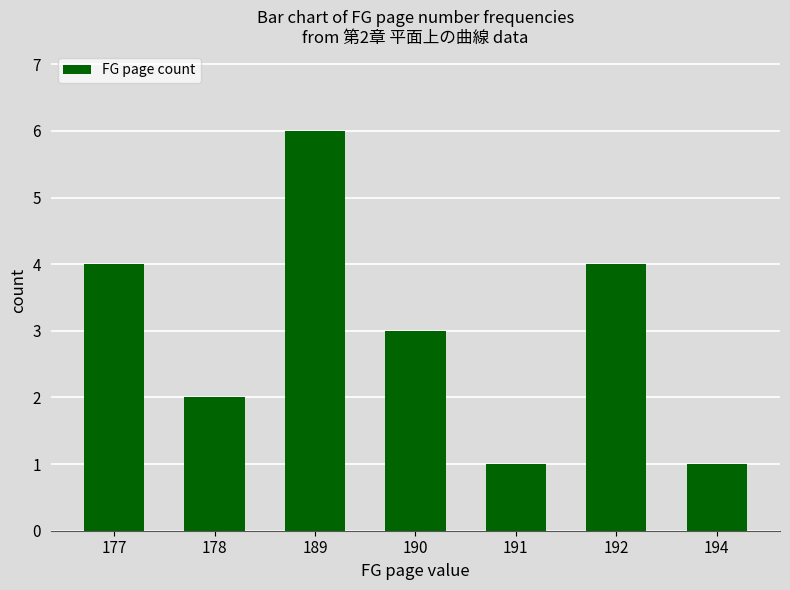

How many series are shown in this chart?

1